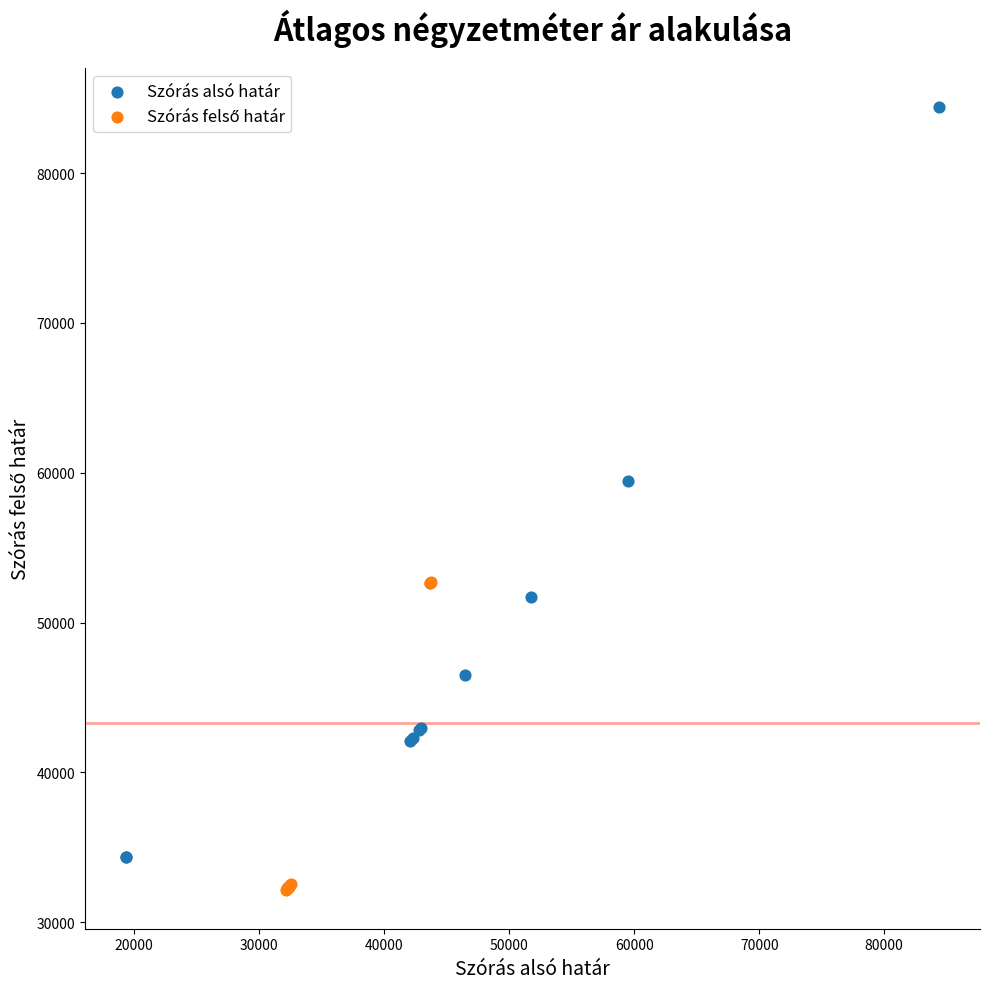

Which series has the largest Y range (max minus min)?

Szórás alsó határ